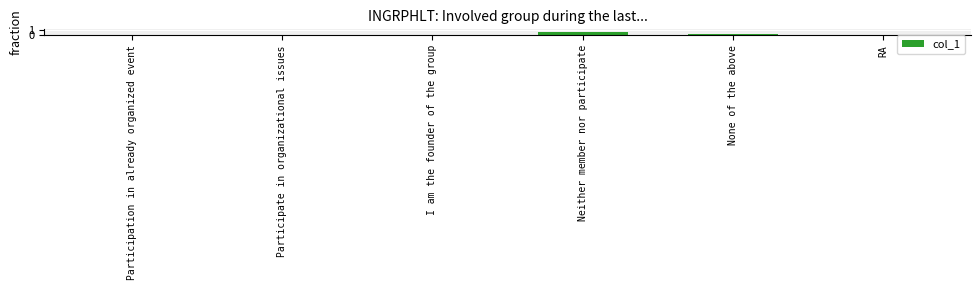

The value at Participation in already organized event is 0.0. True or false?

True